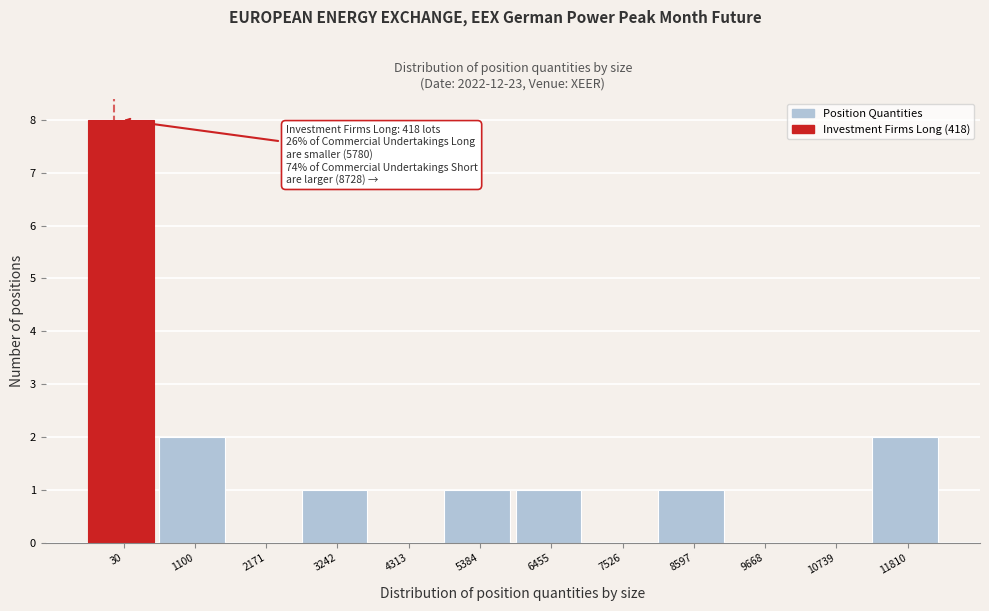

Reading left to right, transcribe all the data shown in this chart.

30=8	1100=2	2171=0	3242=1	4313=0	5384=1	6455=1	7526=0	8597=1	9668=0	10739=0	11810=2